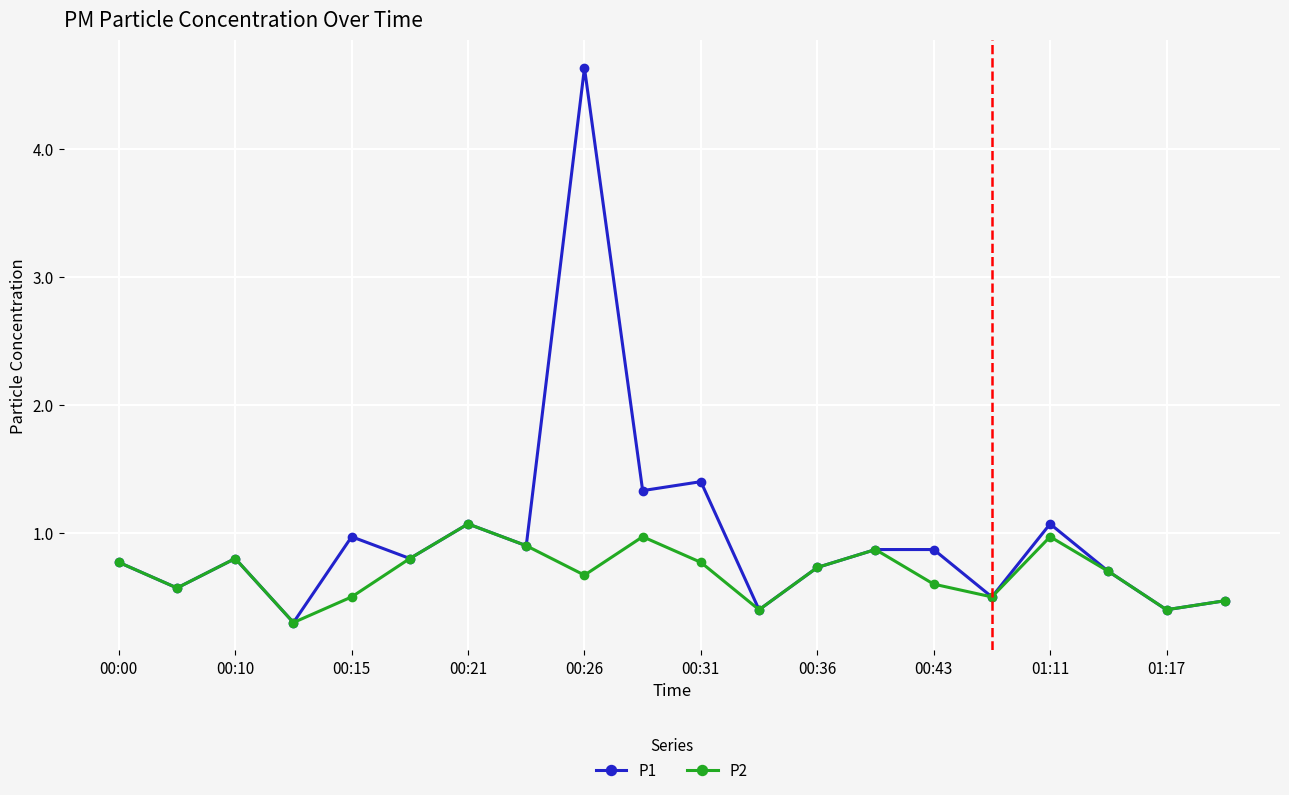

Which series has the largest total across all categories?

P1